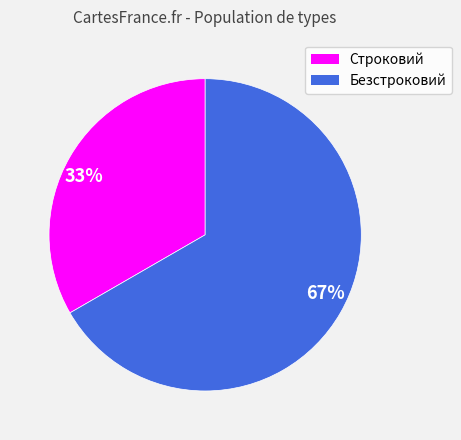

Combined, do 67% and 33% account for over 50%?

Yes